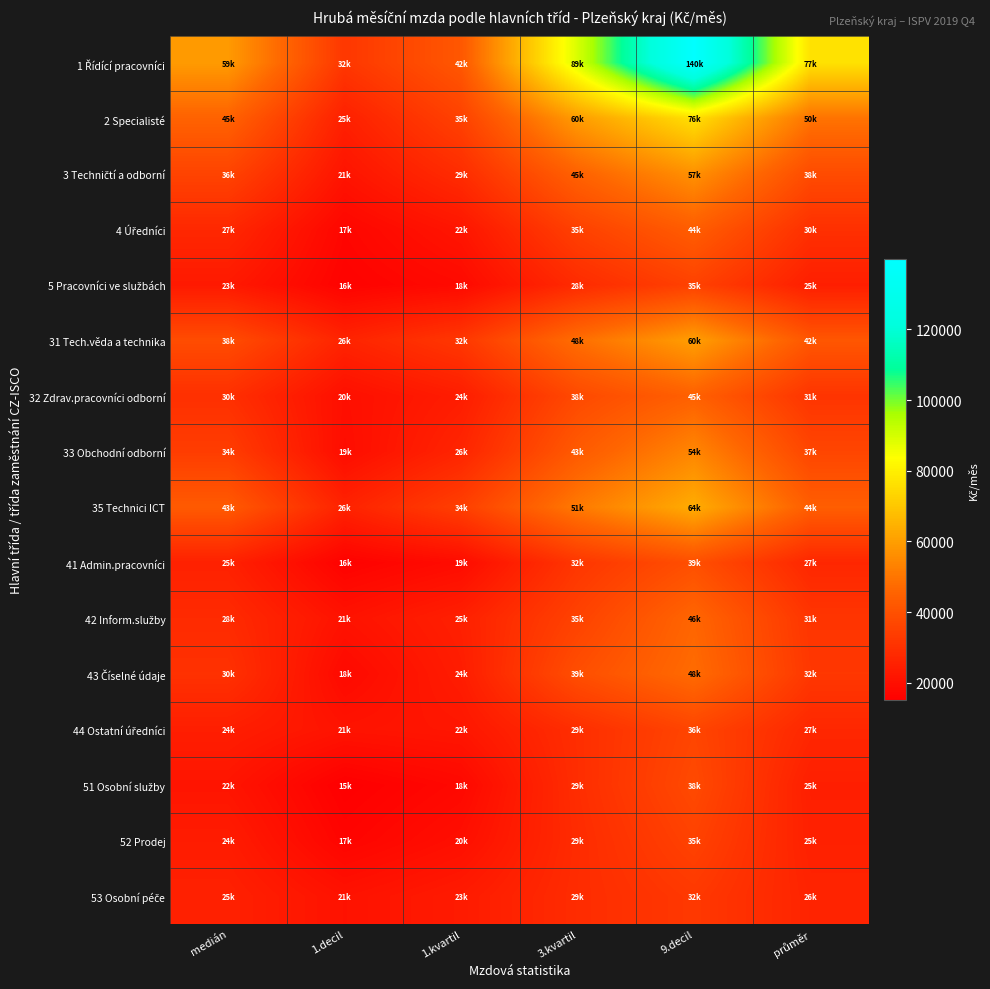

How many series are shown in this chart?

16